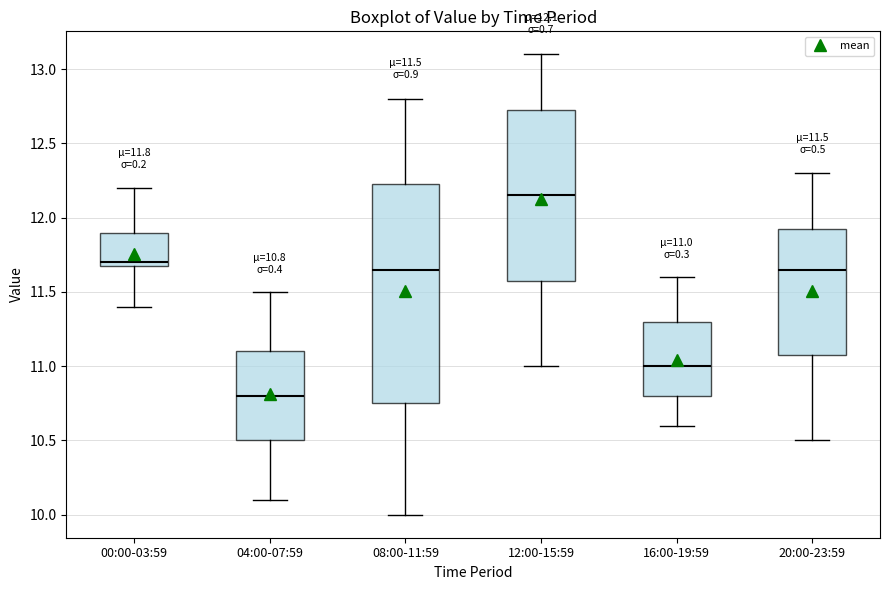

Which box's median line is the highest?

12:00-15:59